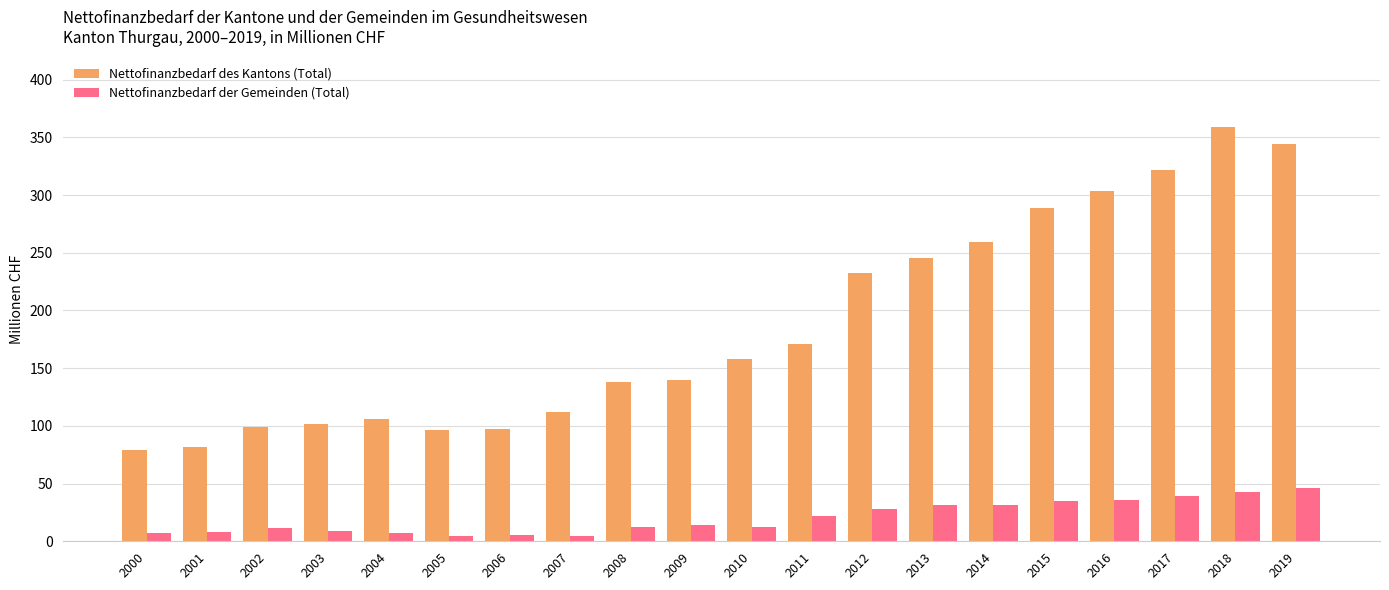

What is the average value of the Nettofinanzbedarf des Kantons (Total) series?

186.7